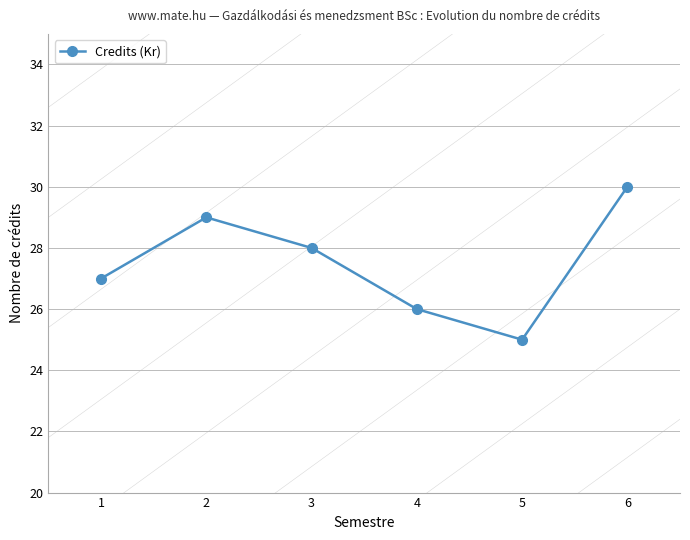

Where is the data nearest to the value 27?

1